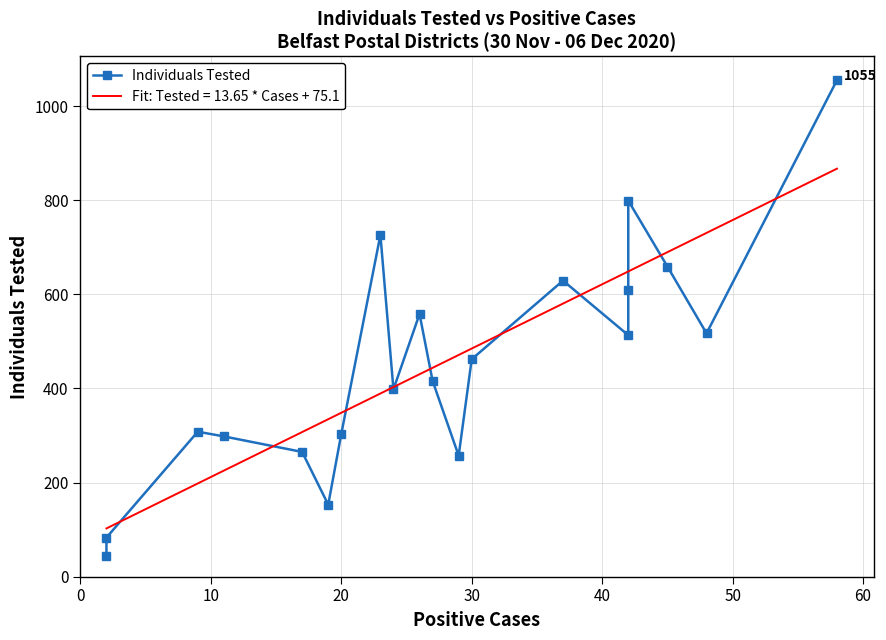

What is the minimum value for Fit: Tested = 13.65 * Cases + 75.1?

102.5